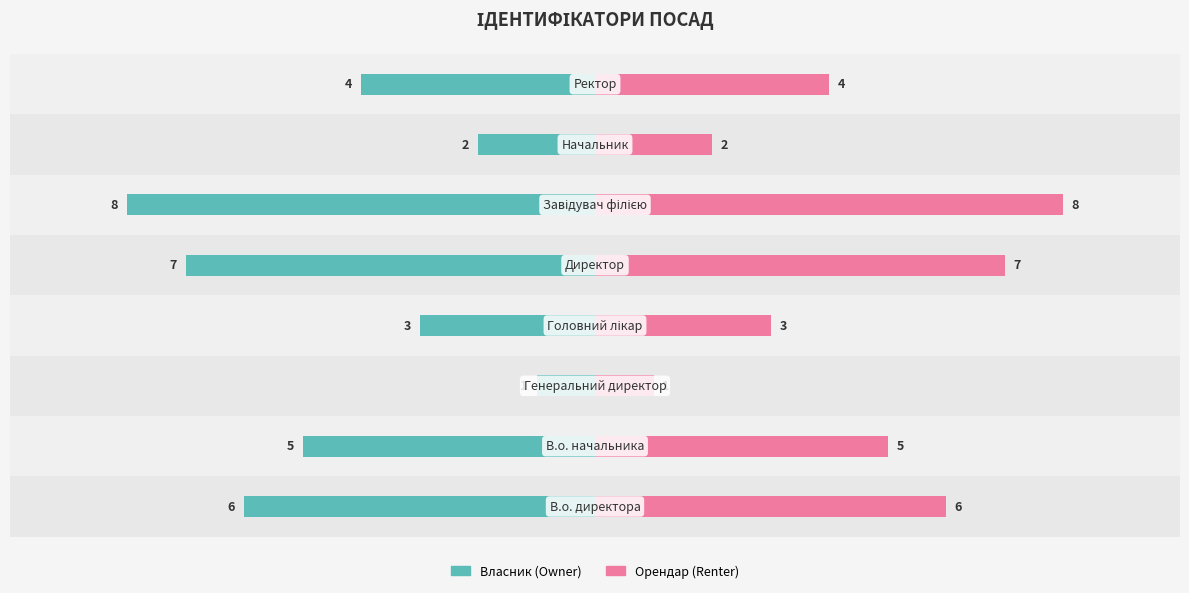

How many values in the Ідентифікатор (Owner) series exceed -4?

3